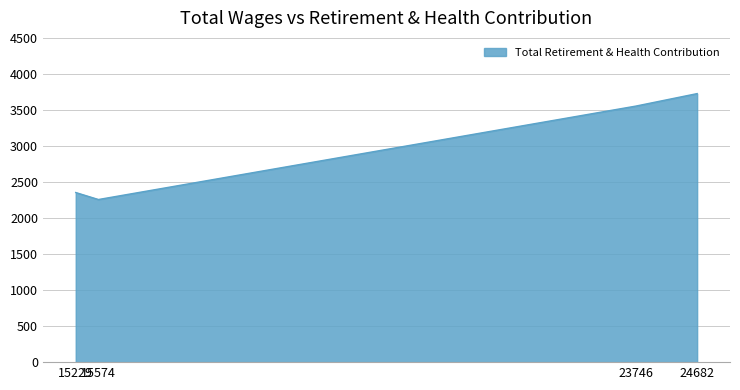

Approximately how many times larger is the value at 15574 compared to 23746?

0.6